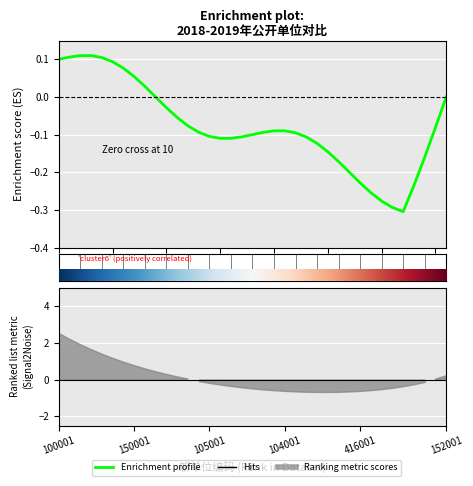

How many values are below zero?

27